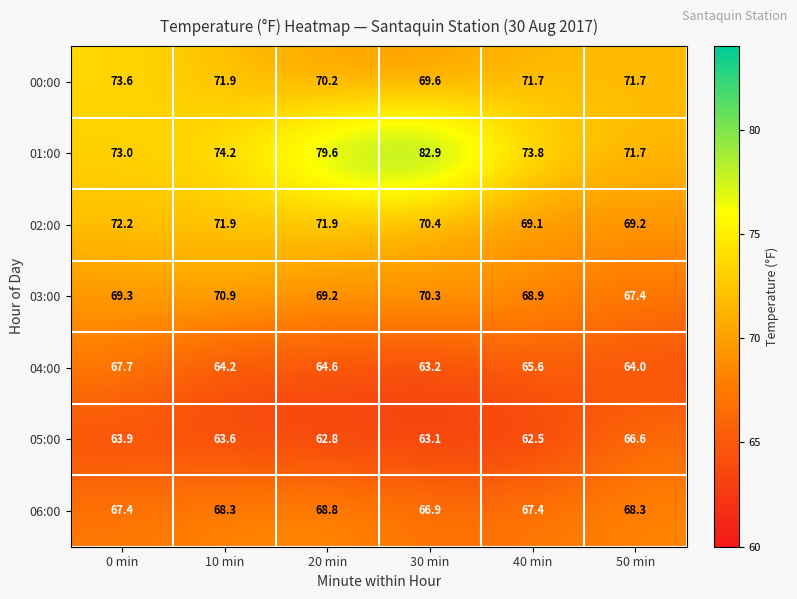

Which series has the largest total across all categories?

01:00